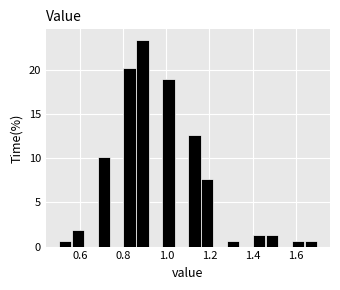

Read against the x-axis, roughly where is the centre of the tallest bar?

0.90